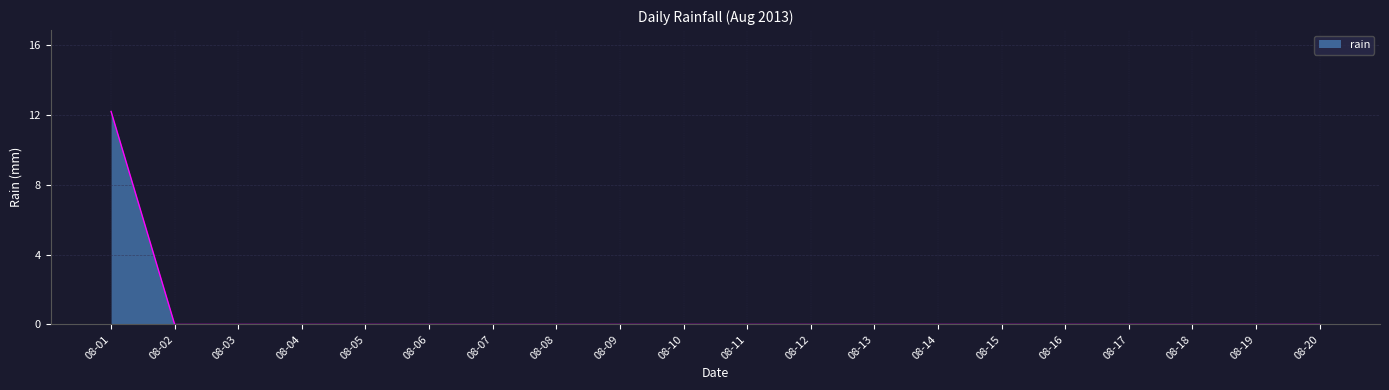

What is the change in value from 08-01 to 08-03?

-12.2